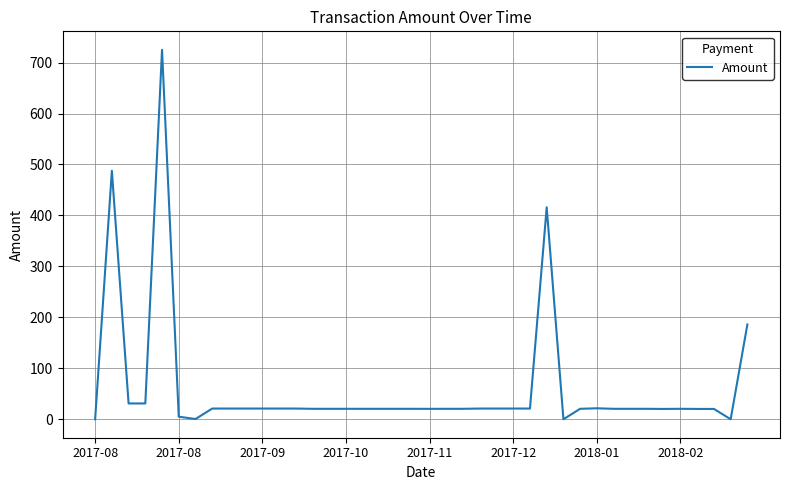

What is the difference between the maximum and minimum values?

725.0